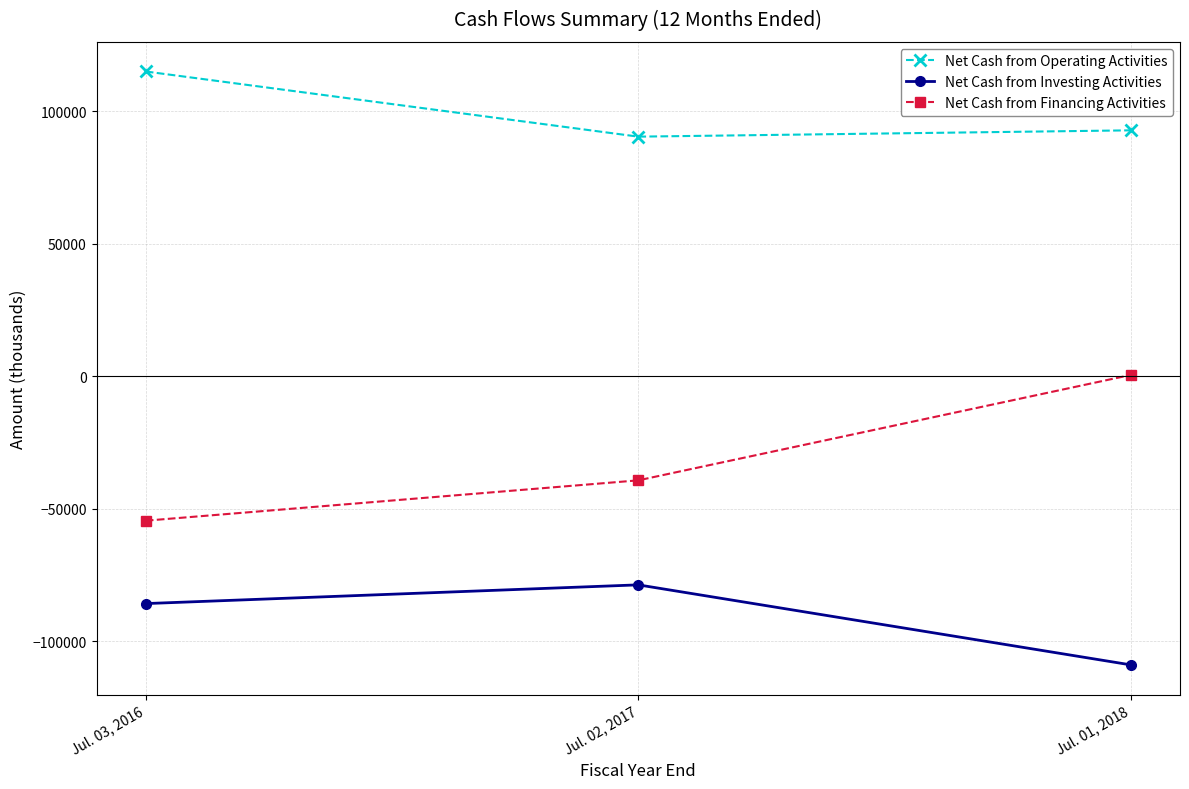

What is the total value across all series at Jul. 01, 2018?

-15817